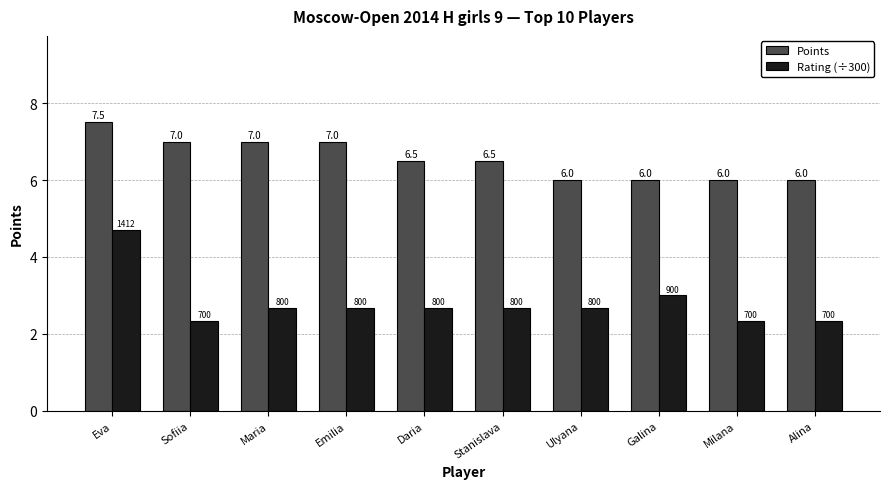

Which series changed the most between Emilia and Galina?

Points